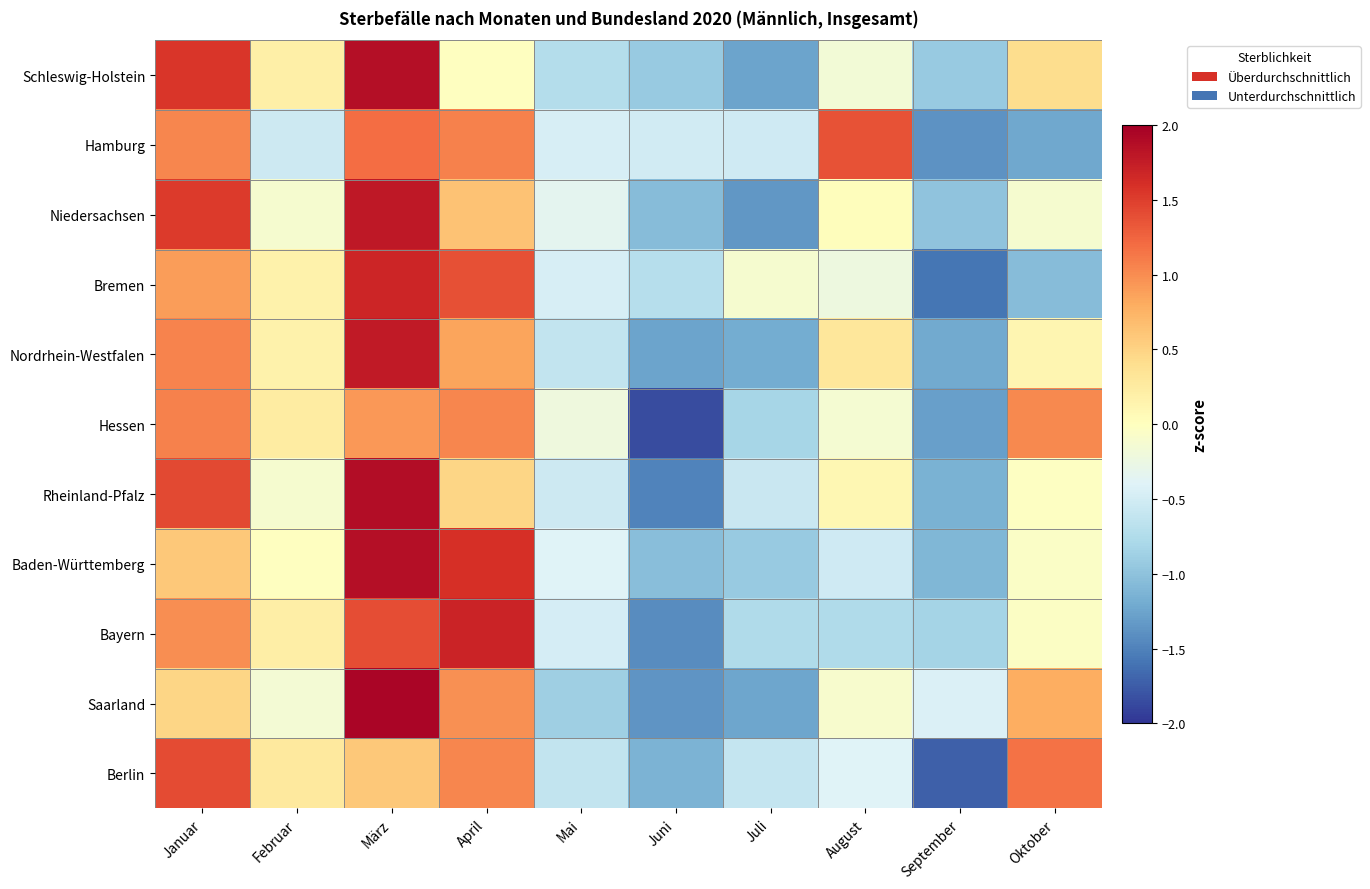

What is the highest value of the Baden-Württemberg series?

1.9